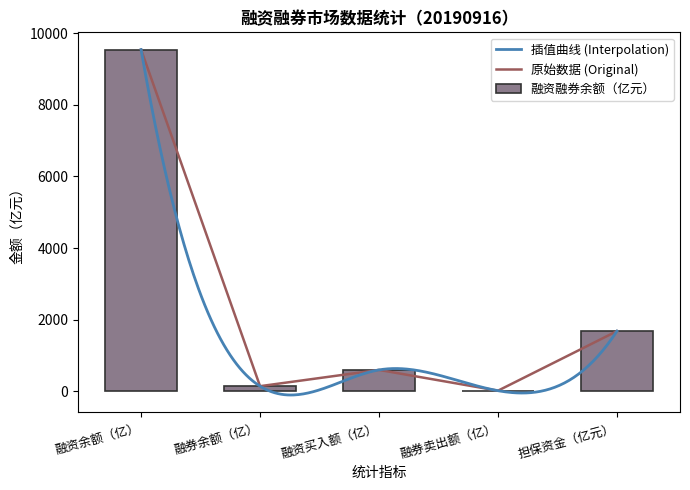

How many data points does each series have?

5